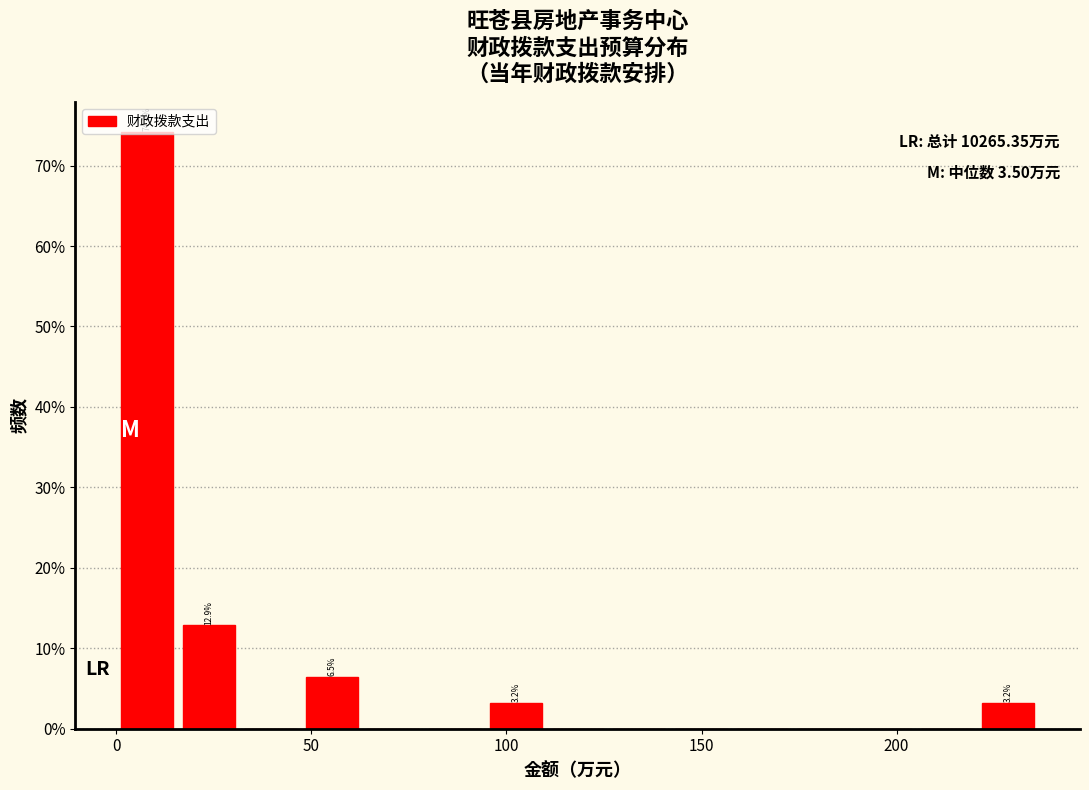

Read against the x-axis, roughly where is the centre of the tallest bar?

10